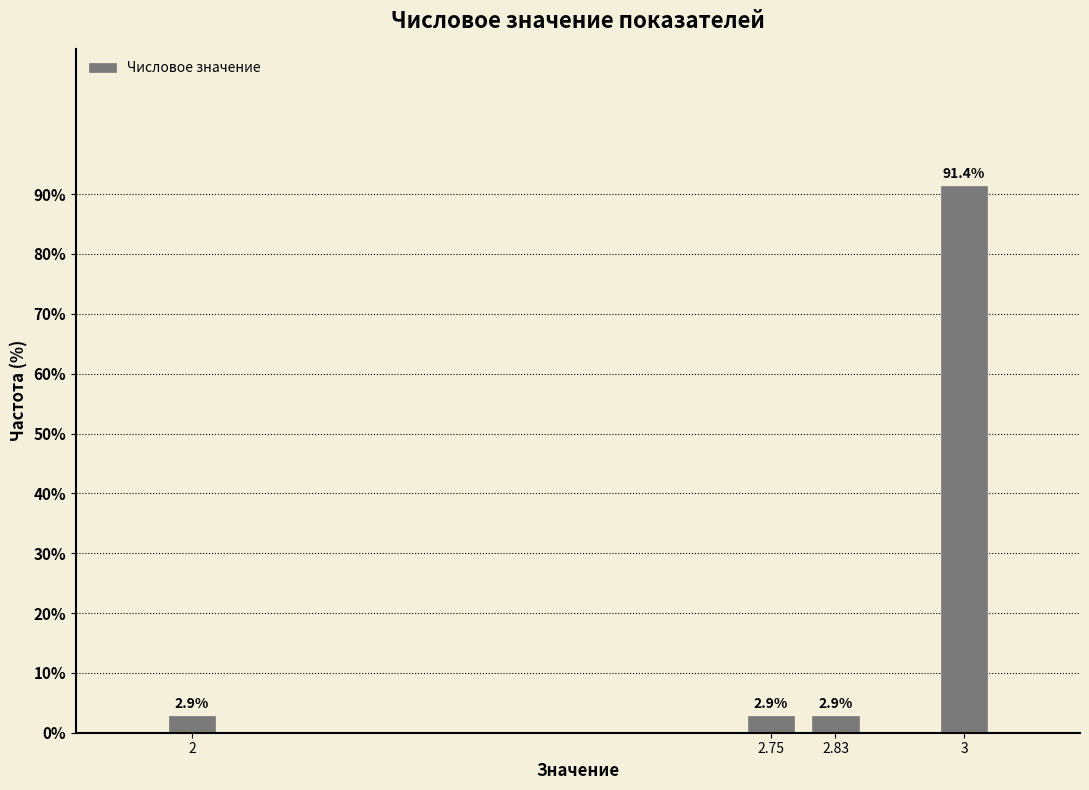

Reading left to right, what are all the values shown in this chart?

2.9	2.9	2.9	91.4